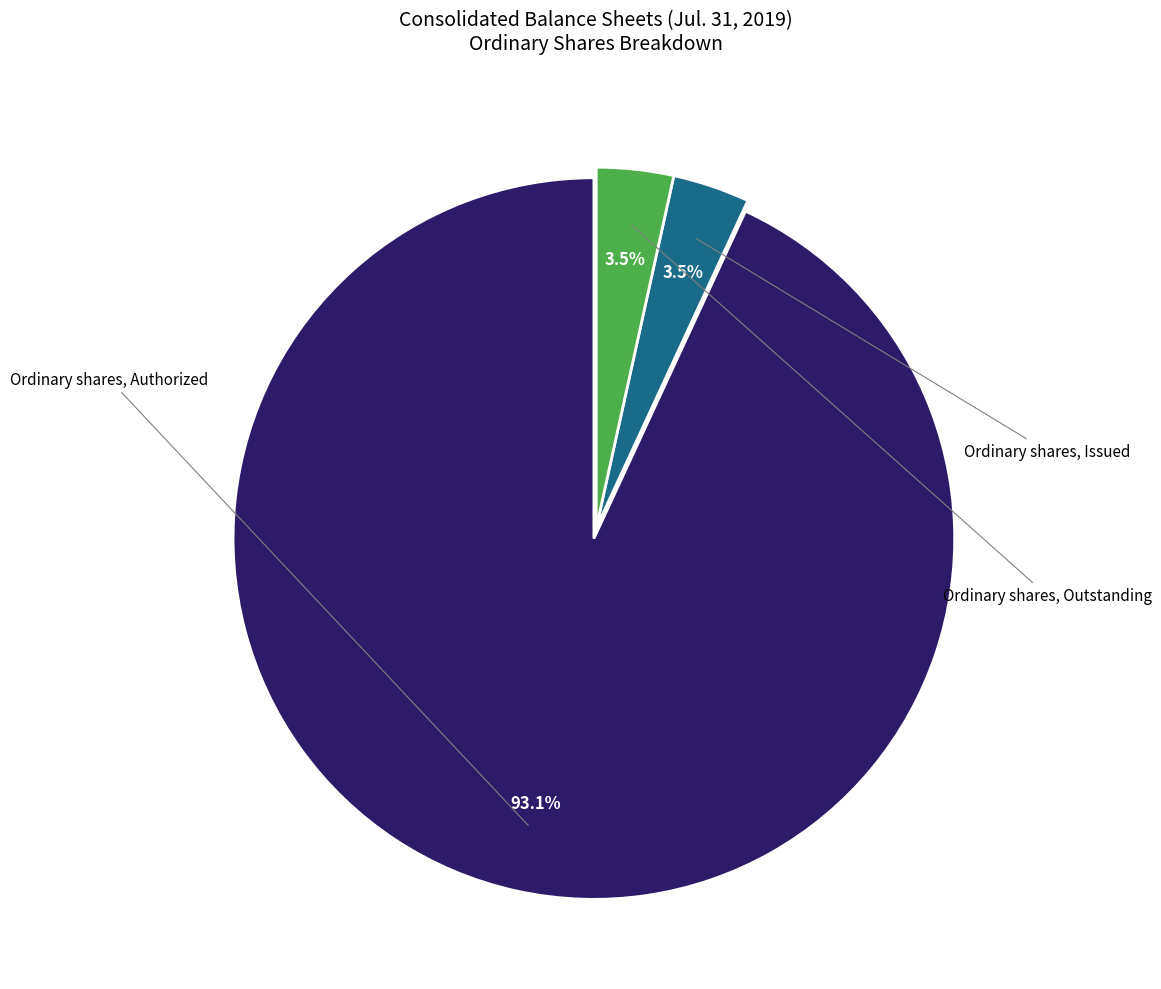

Is there a majority slice in this chart?

Yes